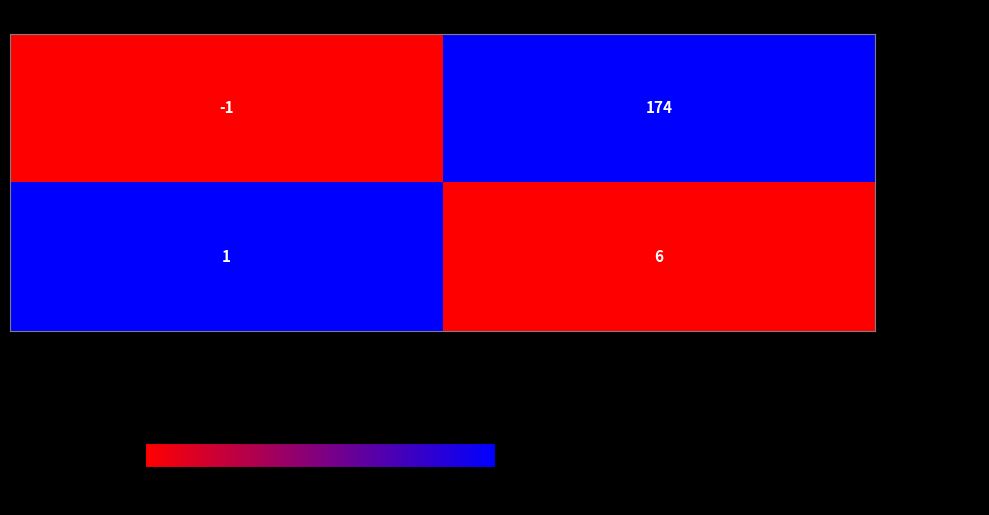

How many categories are shown in the chart?

2